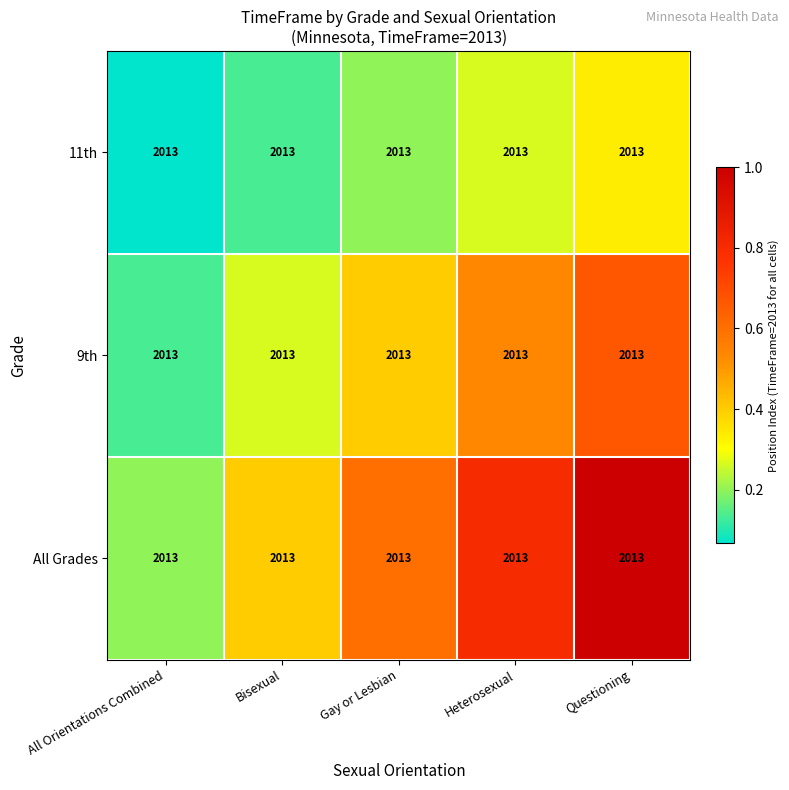

Between Bisexual and Questioning, which series saw the biggest shift?

All Grades